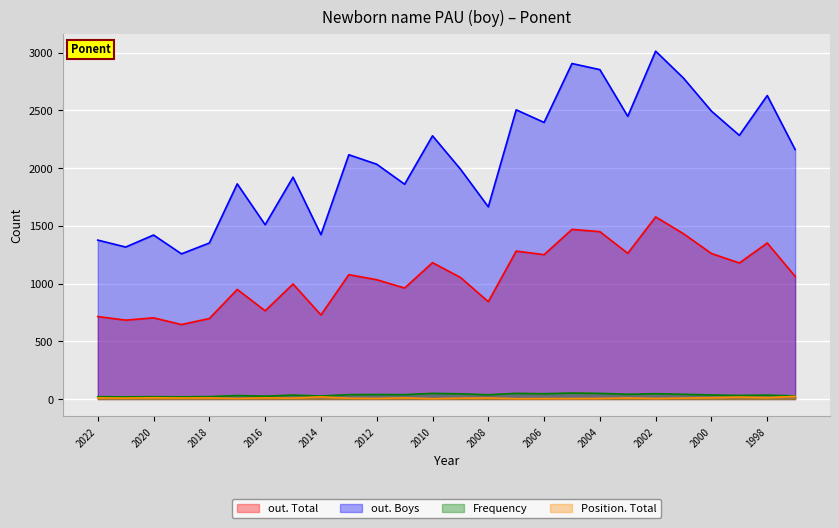

In Frequency, how many points are lower than both neighbors (excluding endpoints)?

9